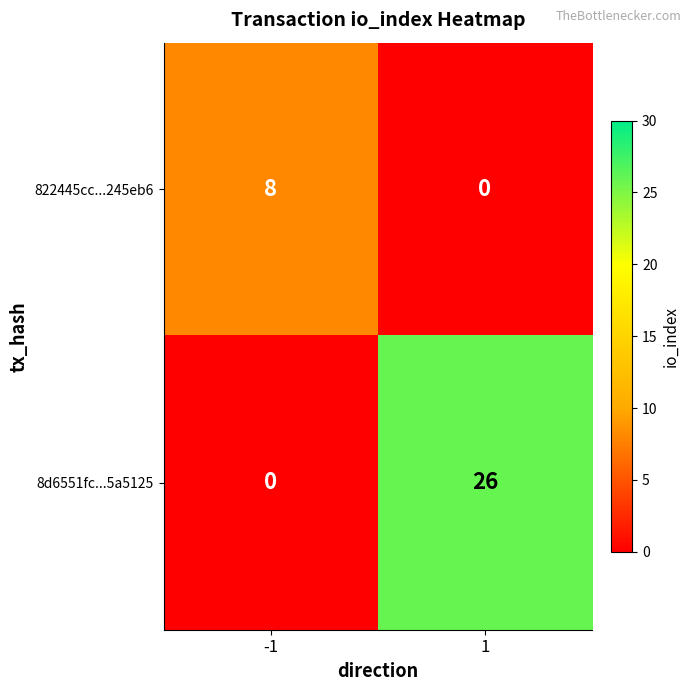

Reading left to right, extract all data points from this chart.

822445cc...245eb6: 8	0
8d6551fc...5a5125: 0	26